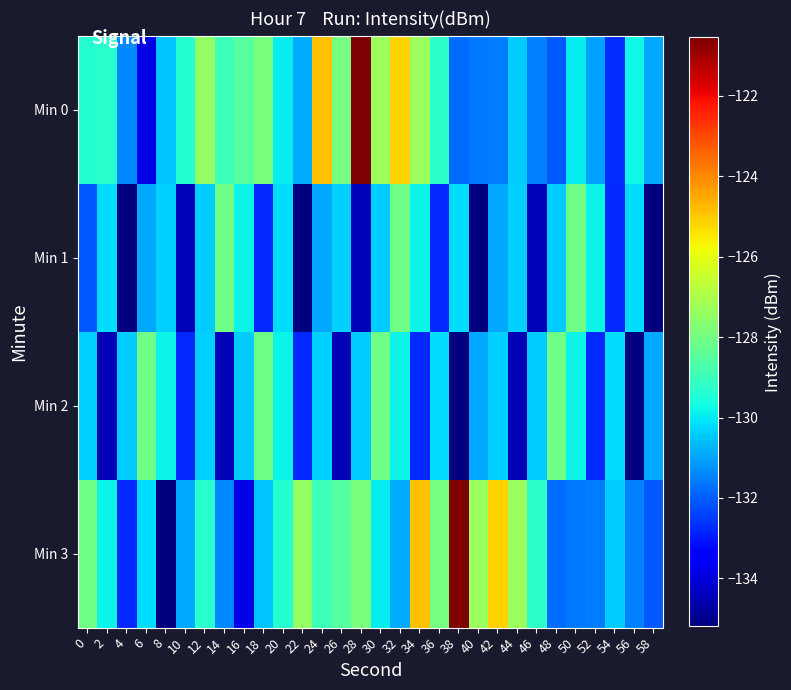

Rank the series at 38 from highest to lowest value.

Min 3, Min 1, Min 0, Min 2